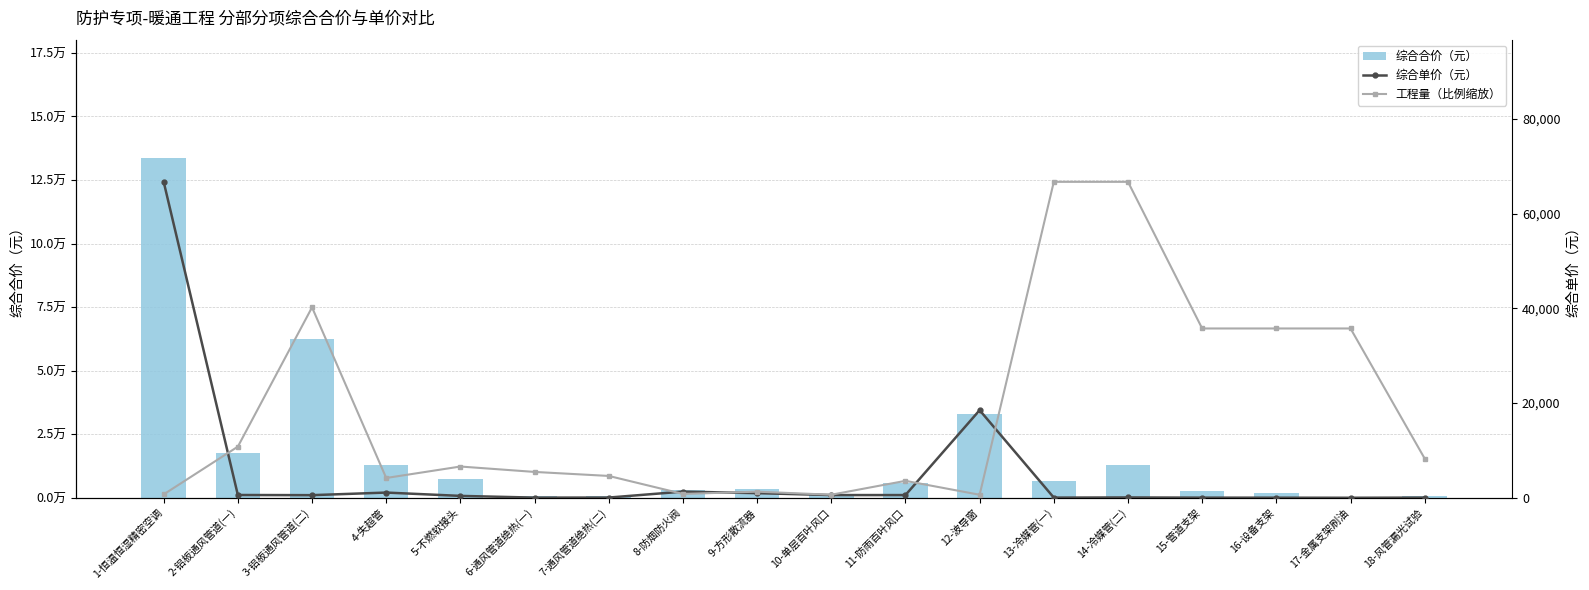

At which label is 综合单价（元） closest to 33371?

12-波导窗